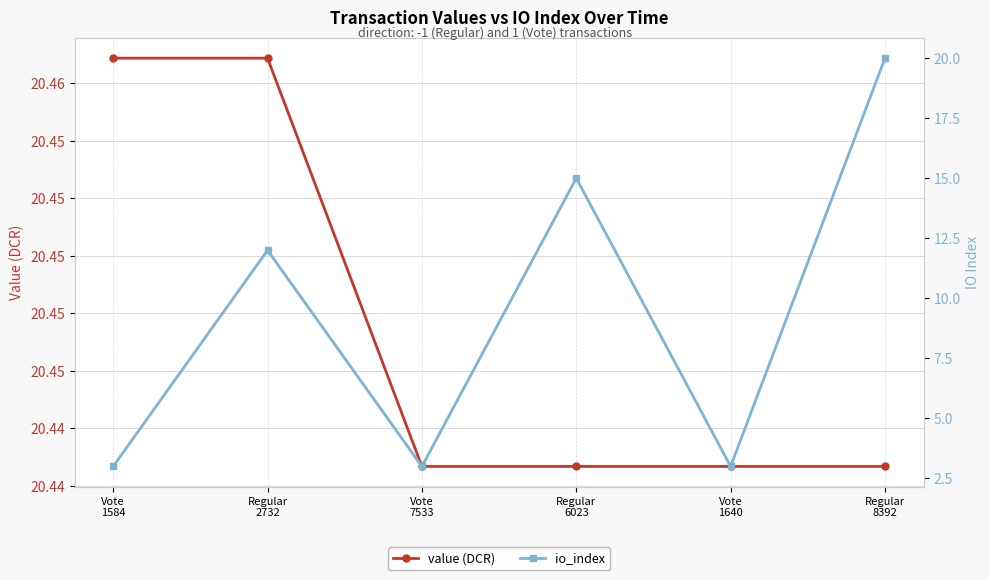

Is this an area chart (filled region under the line)?

No